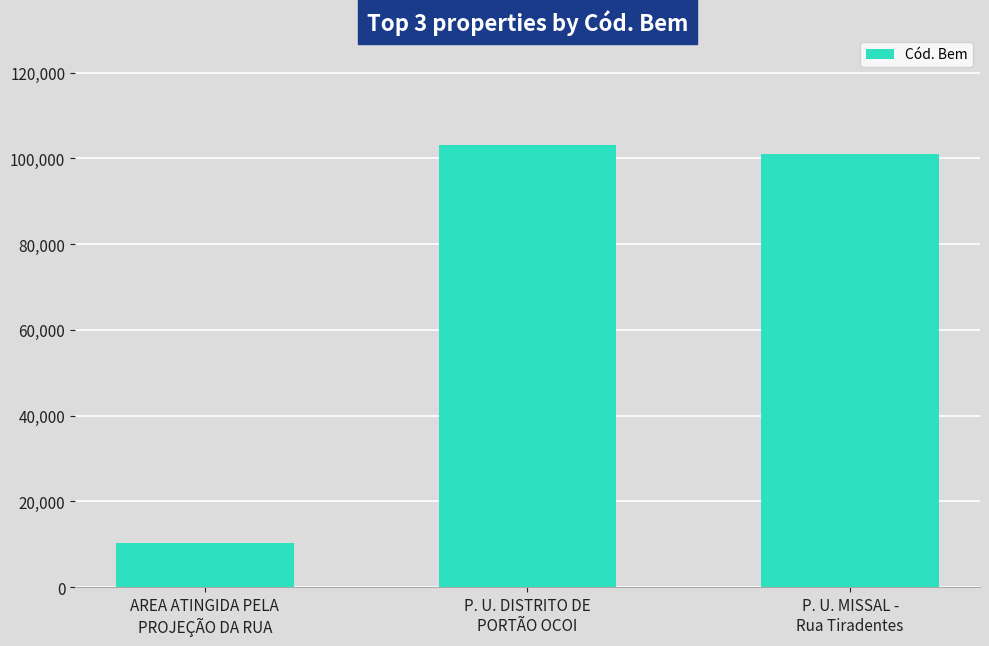

Reading left to right, what are all the values shown in this chart?

10266	103009	101117